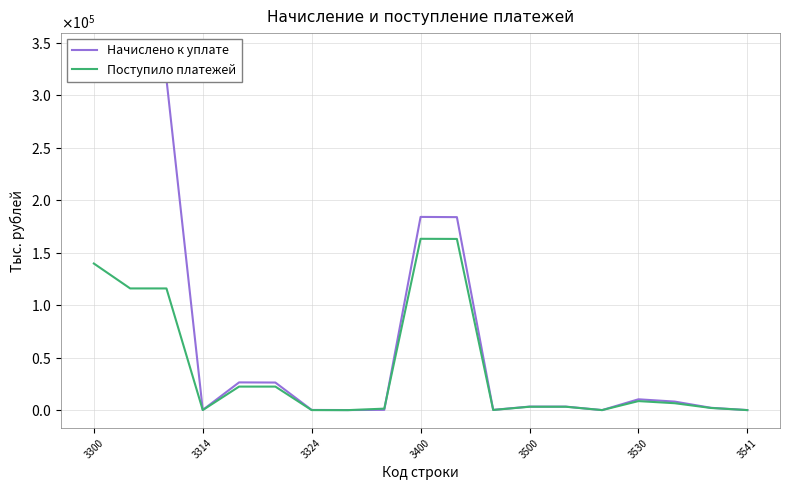

How many values in the Начислено к уплате series are below 3329?

9